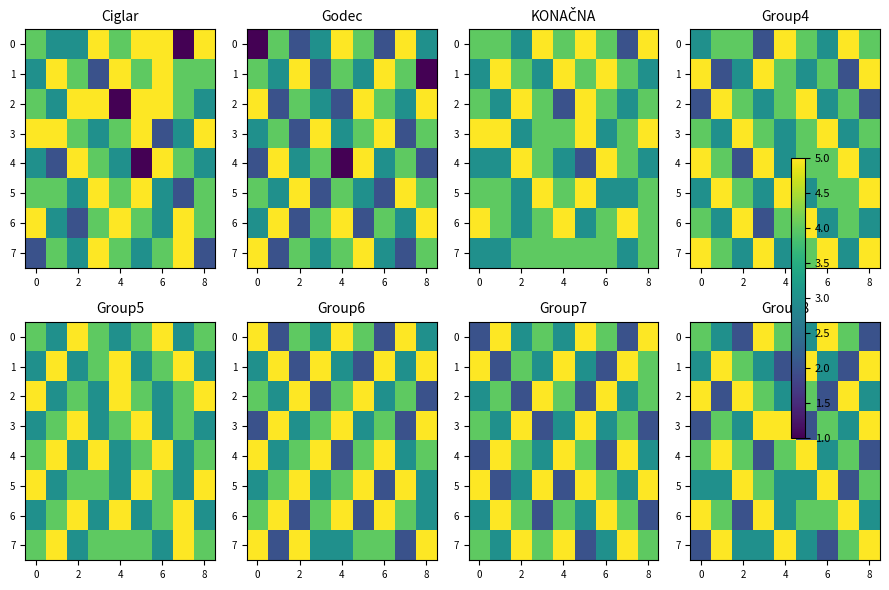

What is the average value of the row_4 series?

4